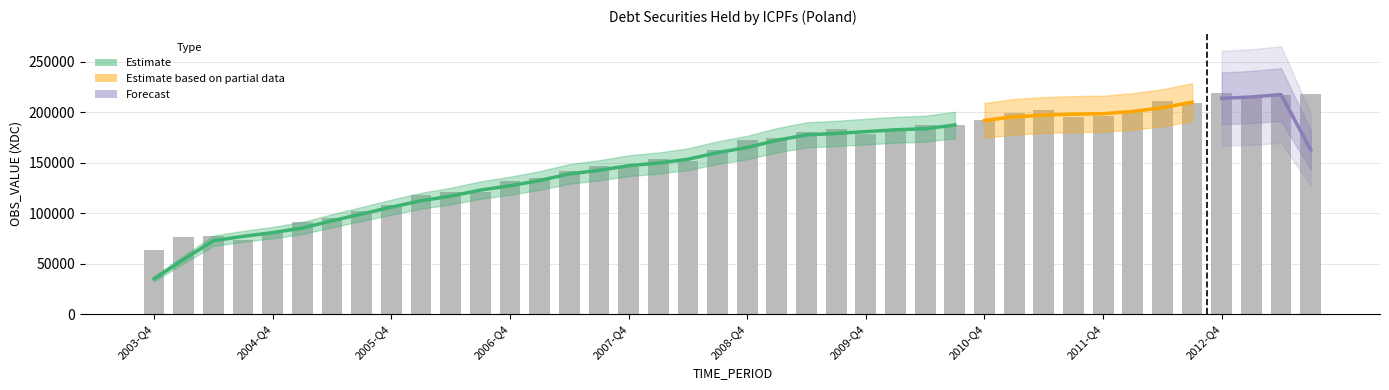

Reading left to right, extract all data points from this chart.

2003-Q4=63880.5	2004-Q1=76080.7	2004-Q2=77166.6	2004-Q3=73901.8	2004-Q4=81211.8	2005-Q1=90944.3	2005-Q2=95325.3	2005-Q3=102443.2	2005-Q4=108140.6	2006-Q1=118170.5	2006-Q2=120603.1	2006-Q3=120811.5	2006-Q4=131972.4	2007-Q1=135217.3	2007-Q2=141383.8	2007-Q3=146989.1	2007-Q4=146114.0	2008-Q1=153565.8	2008-Q2=151886.6	2008-Q3=162098.6	2008-Q4=172343.1	2009-Q1=174011.0	2009-Q2=180233.9	2009-Q3=183567.8	2009-Q4=178003.4	2010-Q1=181293.0	2010-Q2=187410.5	2010-Q3=187800.0	2010-Q4=192744.6	2011-Q1=199398.5	2011-Q2=201732.2	2011-Q3=194801.7	2011-Q4=196418.0	2012-Q1=200839.8	2012-Q2=211077.2	2012-Q3=209075.9	2012-Q4=218759.4	2013-Q1=215776.5	2013-Q2=216729.3	2013-Q3=218420.8